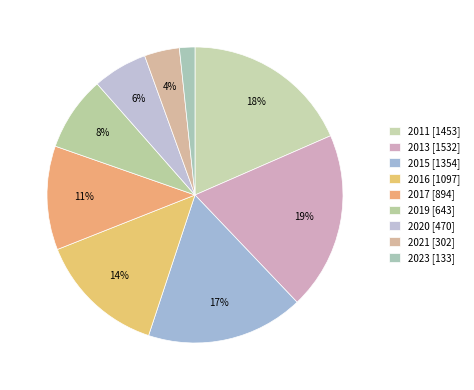

The 2019 slice represents 15% of the pie. True or false?

False